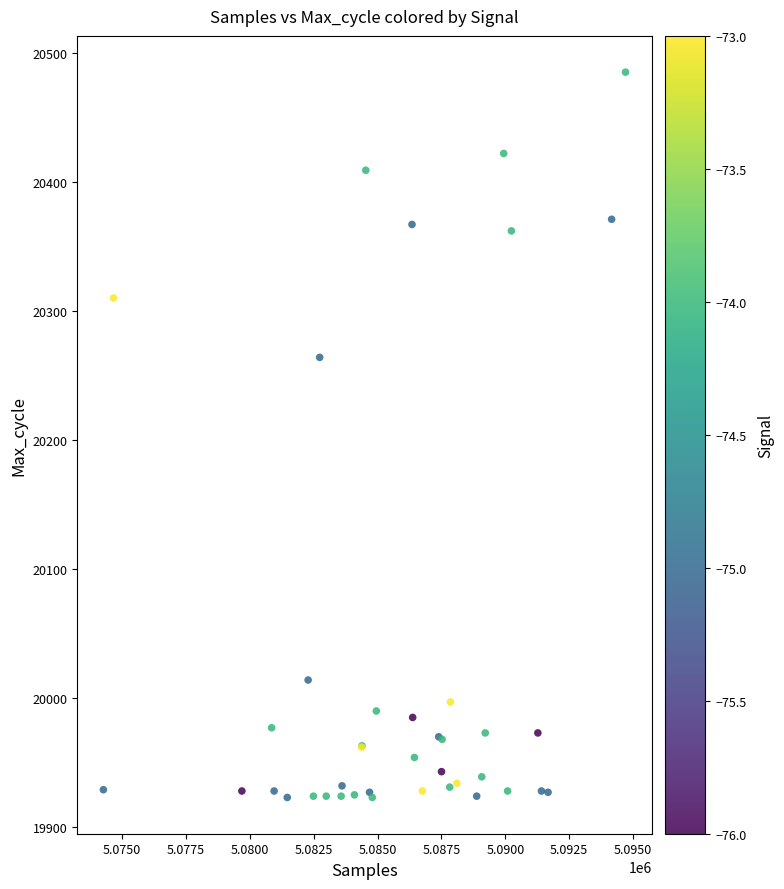

What Y value in the scatter plot is closest to 20204?

20264